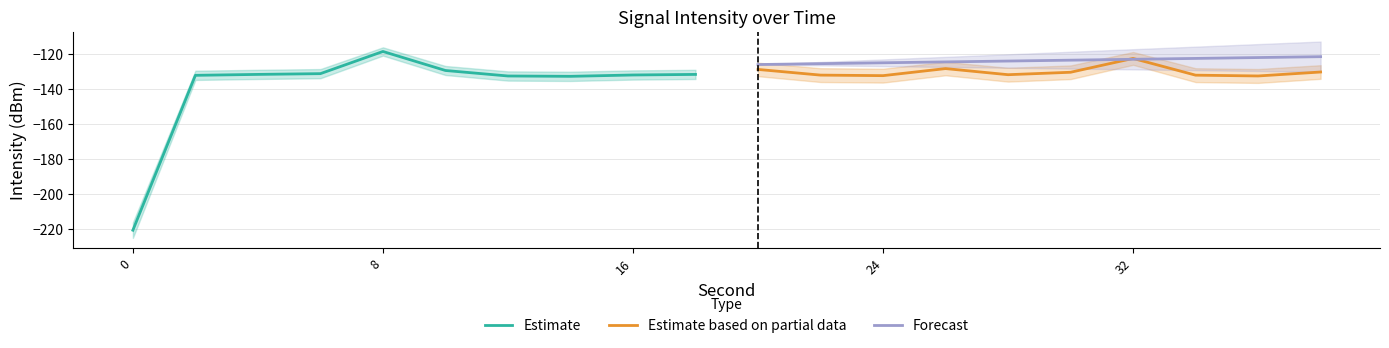

Reading left to right, list all the values displayed in this chart.

Estimate: -220.9	-132.2	-131.7	-131.2	-118.5	-129.4	-132.6	-132.8	-132.0	-131.7
Estimate based on partial data: -128.8	-132.1	-132.4	-128.3	-131.8	-130.4	-122.5	-132.1	-132.5	-130.3
Forecast: -126.0	-125.5	-125.0	-124.5	-124.0	-123.5	-123.0	-122.5	-122.0	-121.5